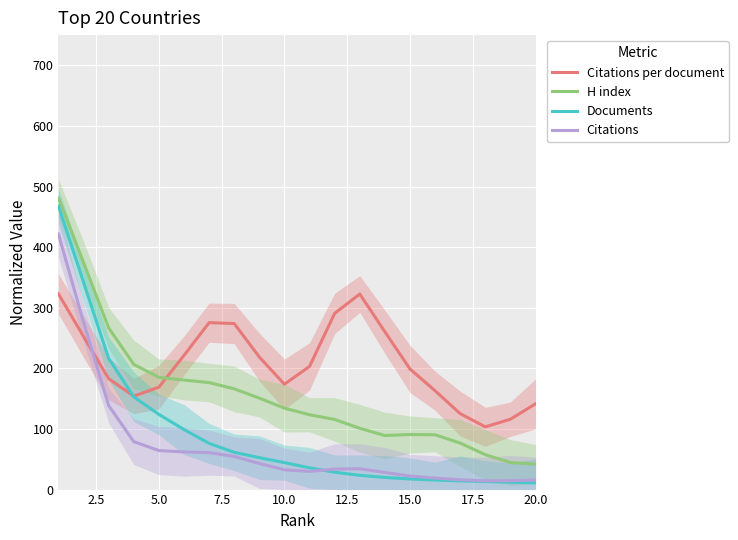

At which label does Citations reach its minimum?

17